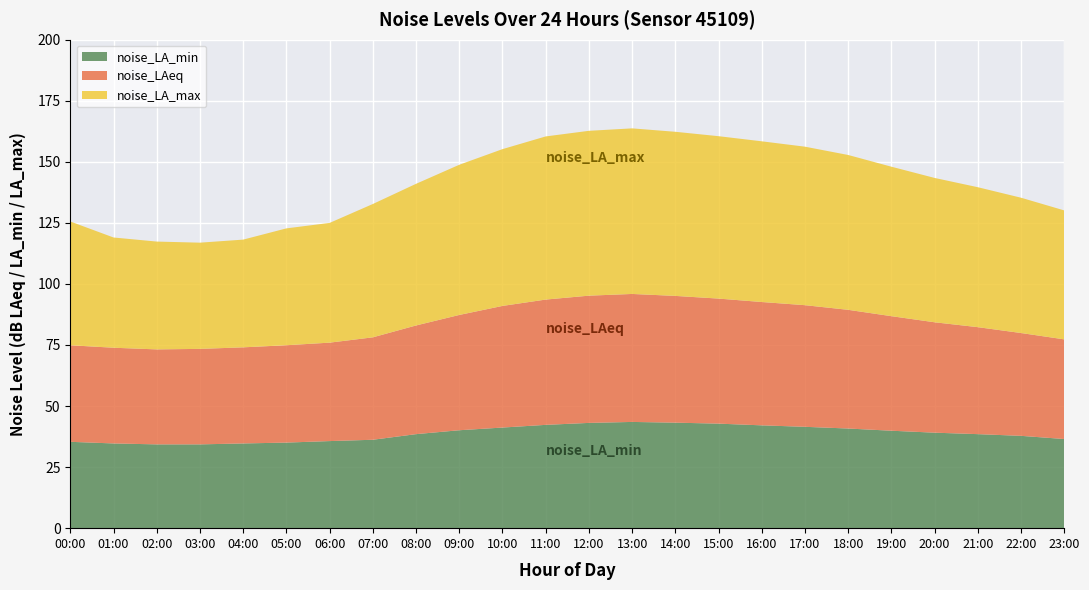

Reading right to left, what are all the values shown in this chart?

noise_LA_min: 36.5	37.8	38.5	39.1	39.9	40.8	41.5	42.1	42.8	43.2	43.5	43.1	42.3	41.2	40.1	38.5	36.2	35.7	35.0	34.7	34.3	34.3	34.7	35.4
noise_LAeq: 40.8	42.1	43.8	45.2	46.9	48.6	49.8	50.5	51.2	51.9	52.4	52.1	51.3	49.8	47.2	44.5	41.9	40.3	39.9	39.4	39.1	38.9	39.2	39.5
noise_LA_max: 52.8	55.4	57.3	59.1	61.2	63.4	64.9	65.8	66.5	67.2	67.8	67.5	66.8	64.2	61.5	58.0	54.6	49.0	47.8	44.1	43.5	44.1	45.1	50.7